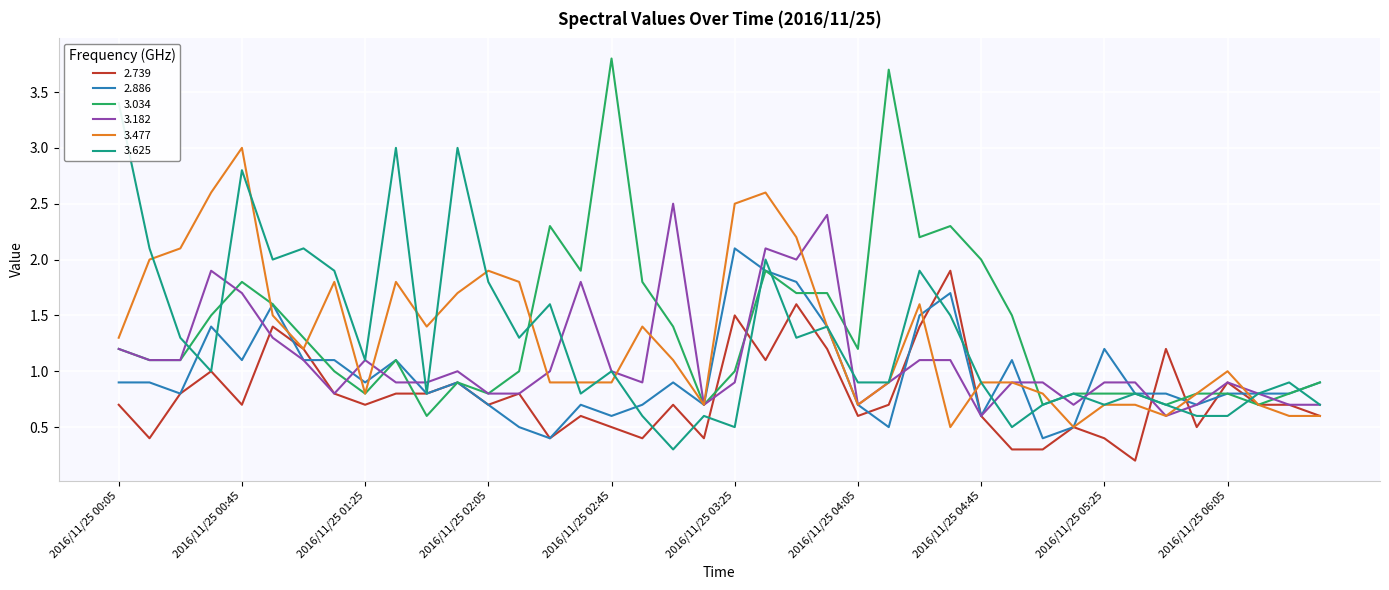

At which category is the sum across all series the highest?

2016/11/25 03:35